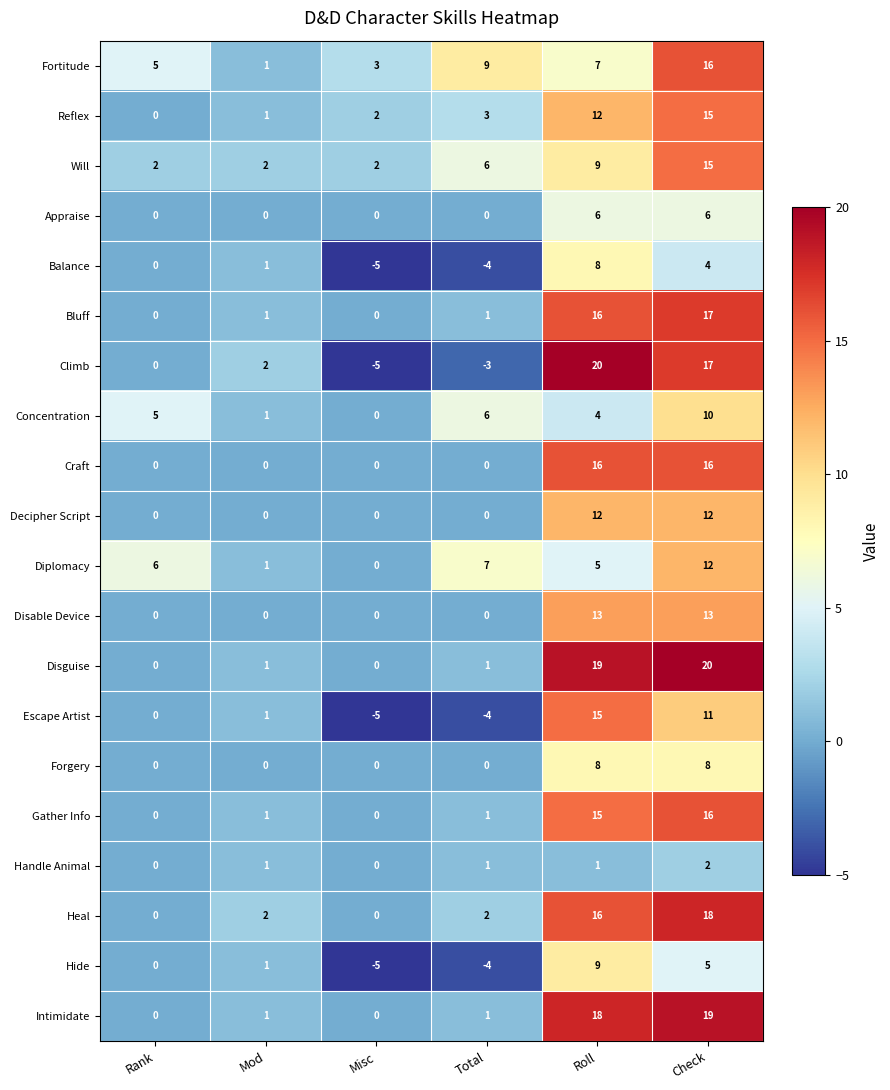

Count the number of data series in this chart.

20